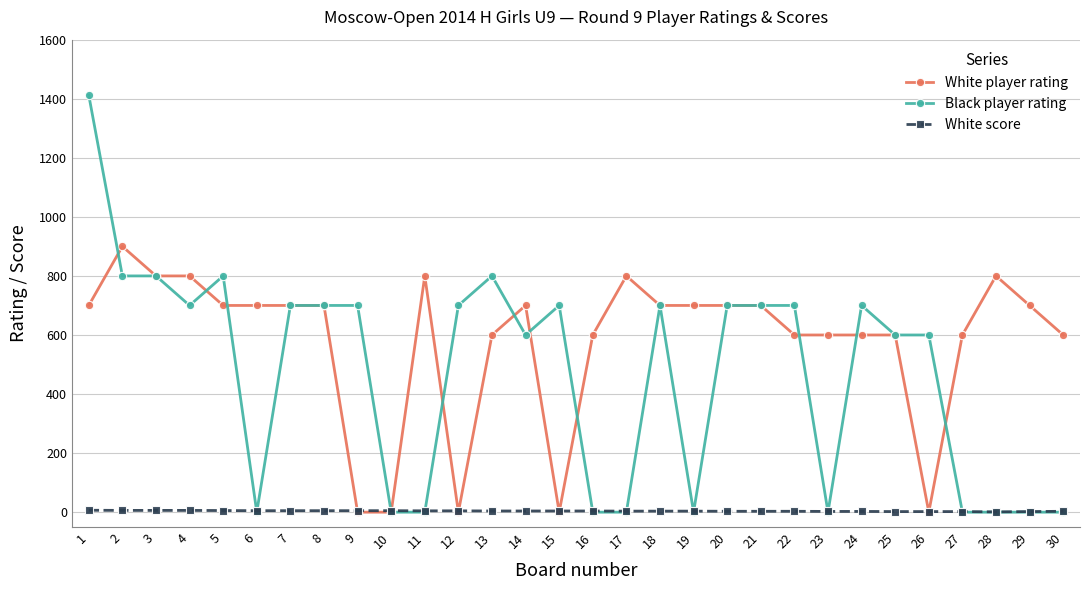

What are all the series names shown in the legend?

White player rating, Black player rating, White score